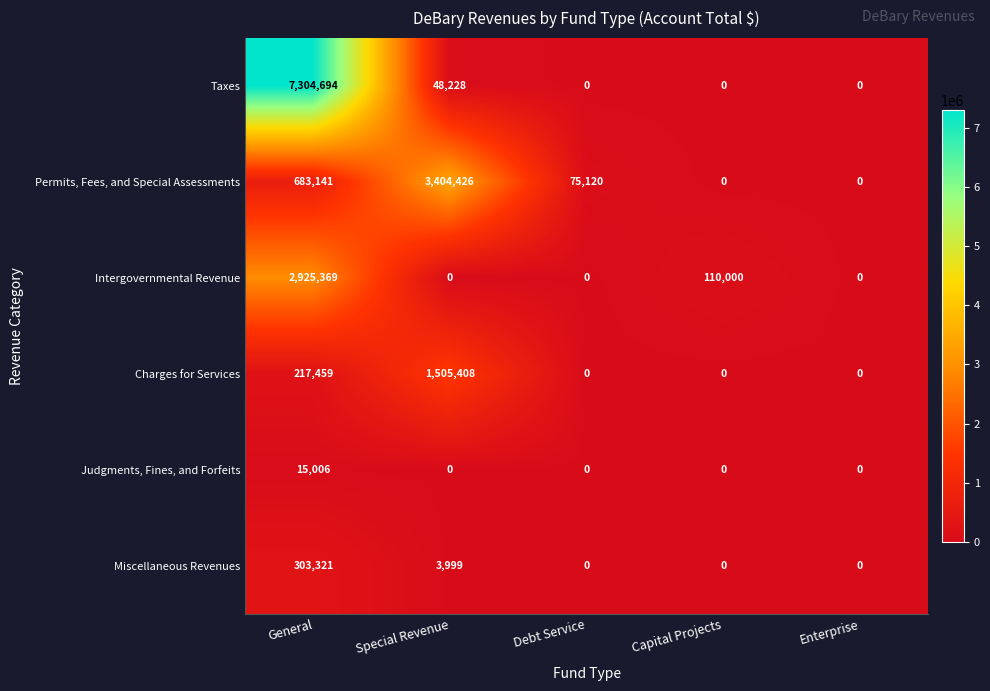

How many data points in Intergovernmental Revenue are above 0?

2